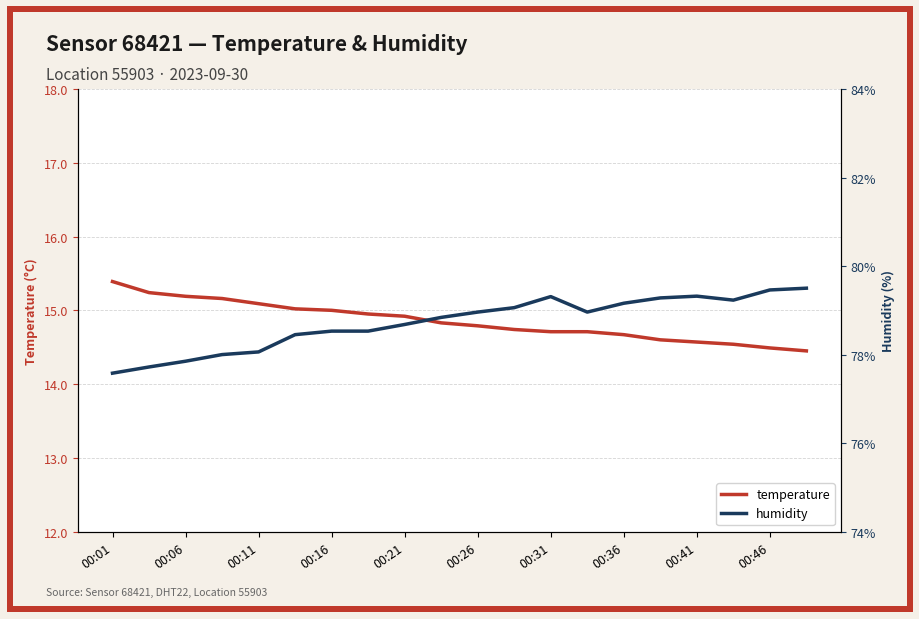

The value of temperature at 00:11 is 15.1. True or false?

True